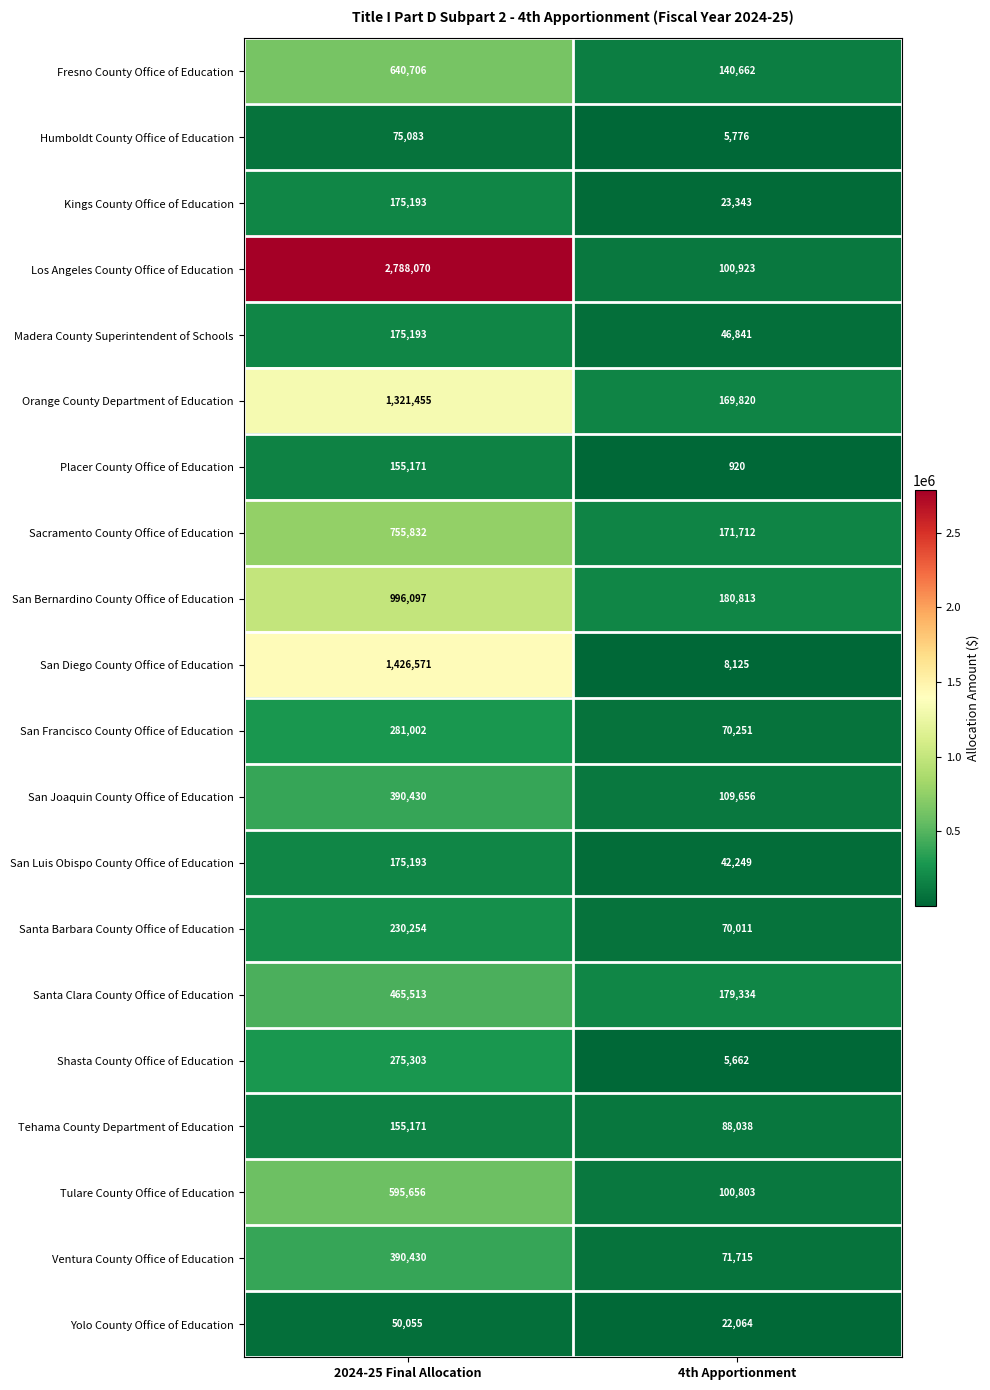

True or false: Tulare County Office of Education has a value of 595656 at 2024-25 Final Allocation.

True